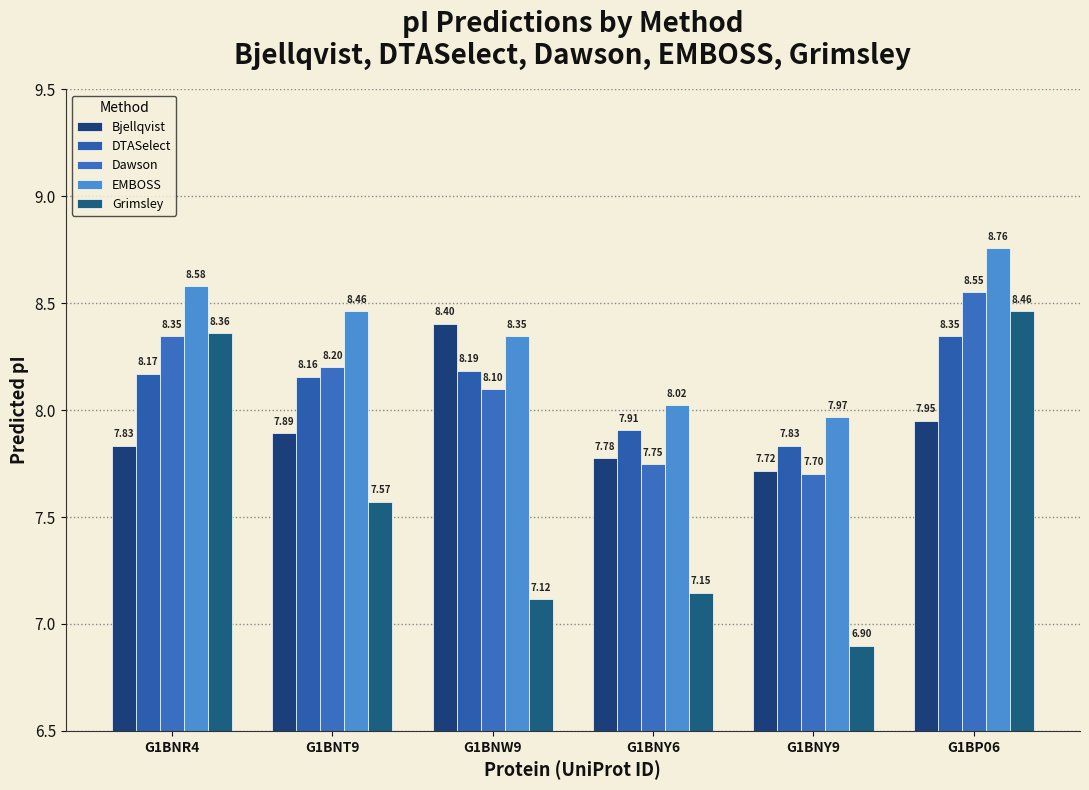

What value does the Grimsley series have at G1BNR4?

8.4